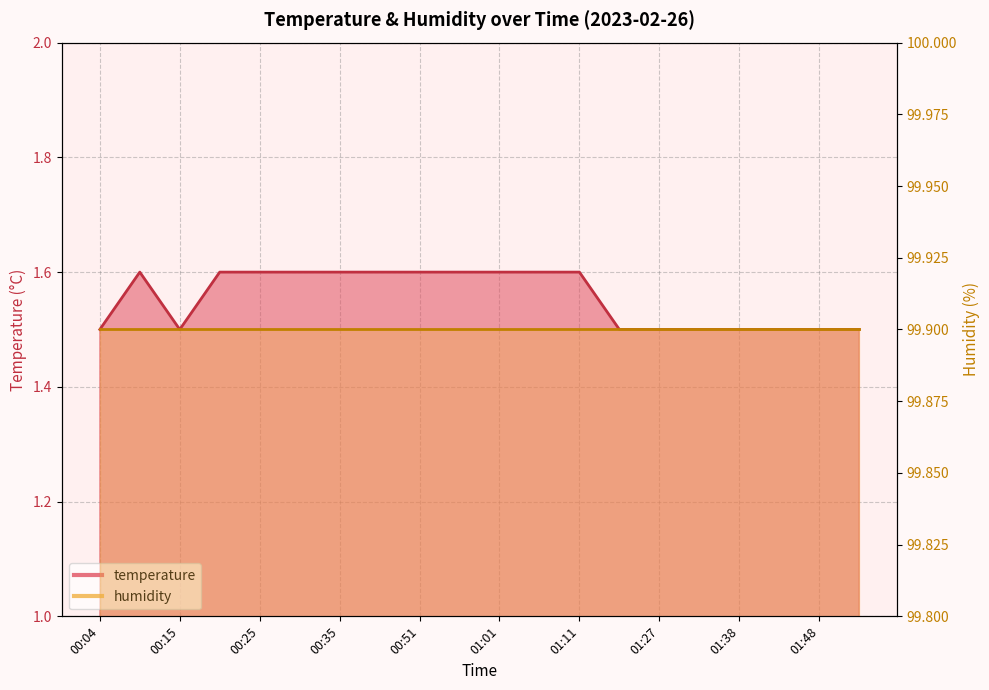

Between 00:46 and 00:30, which is larger?

00:46